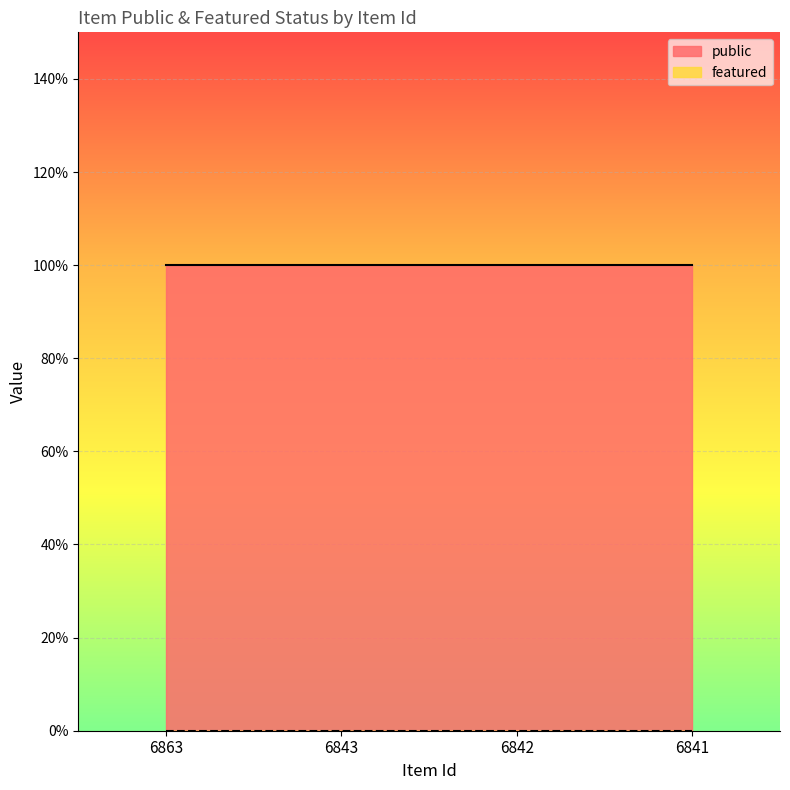

Which series has the largest range (max minus min)?

public